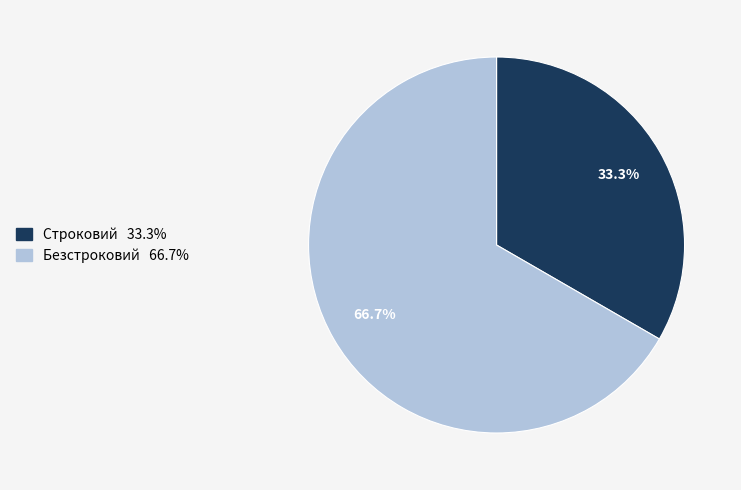

Approximately how many times larger is the value at Строковий compared to Безстроковий?

0.5